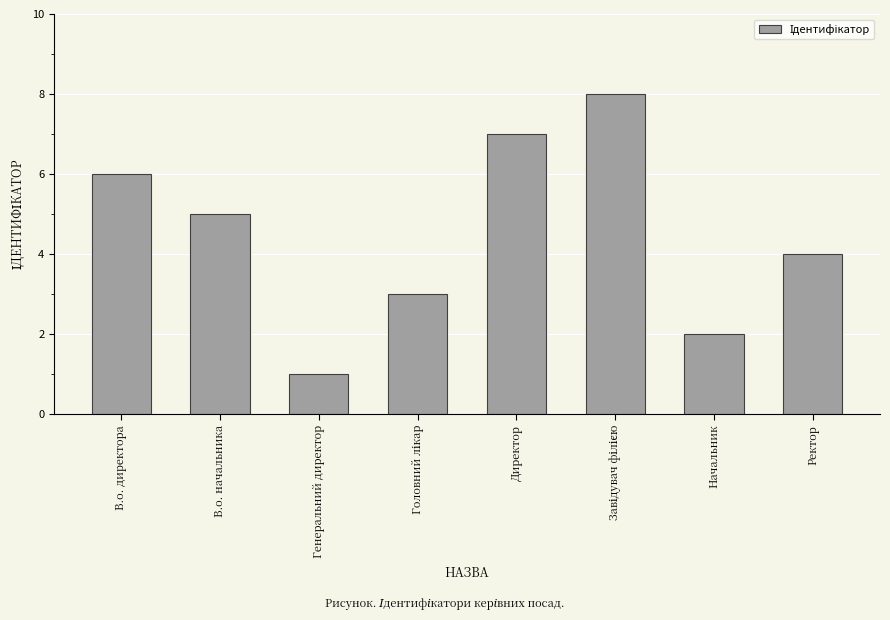

Is it true that the value at В.о. начальника is 2?

False